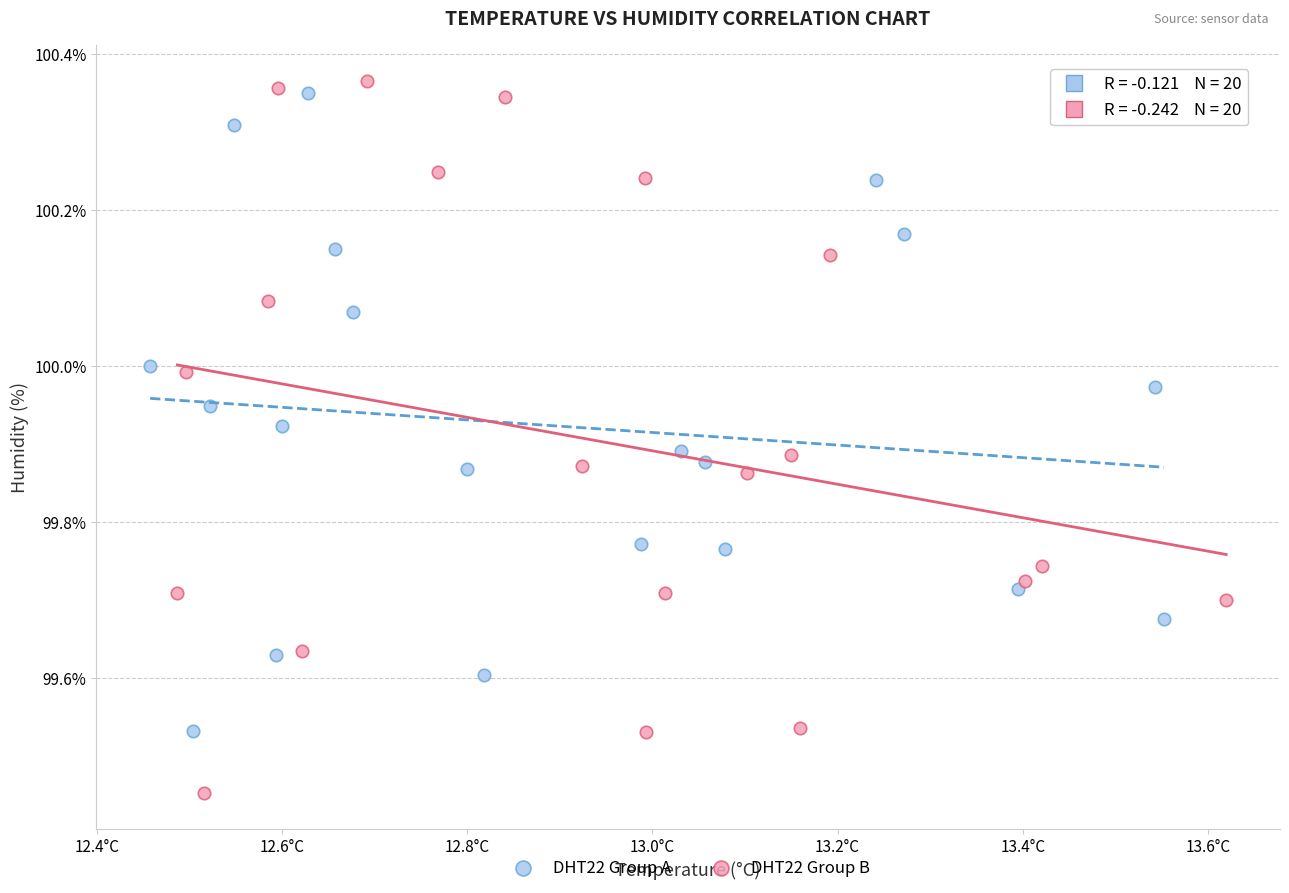

What are all the series names shown in the legend?

DHT22 Group A, DHT22 Group B